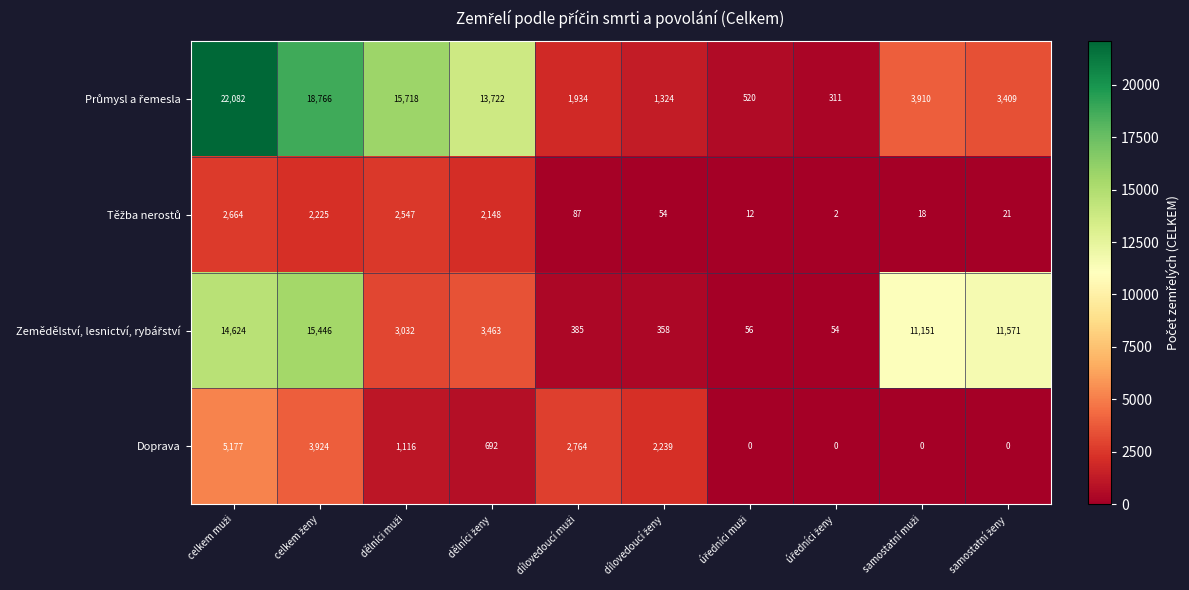

What is the highest value of the Doprava series?

5177